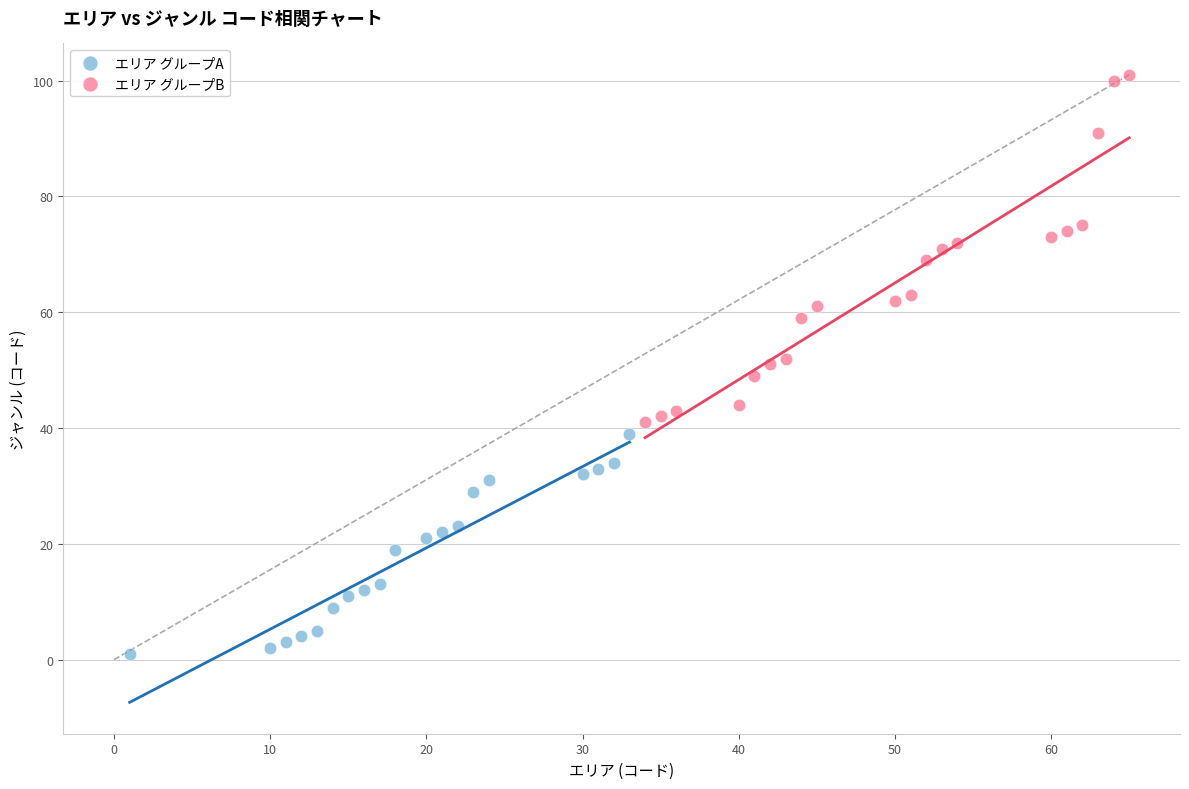

What are all the series names shown in the legend?

エリア グループA, エリア グループB